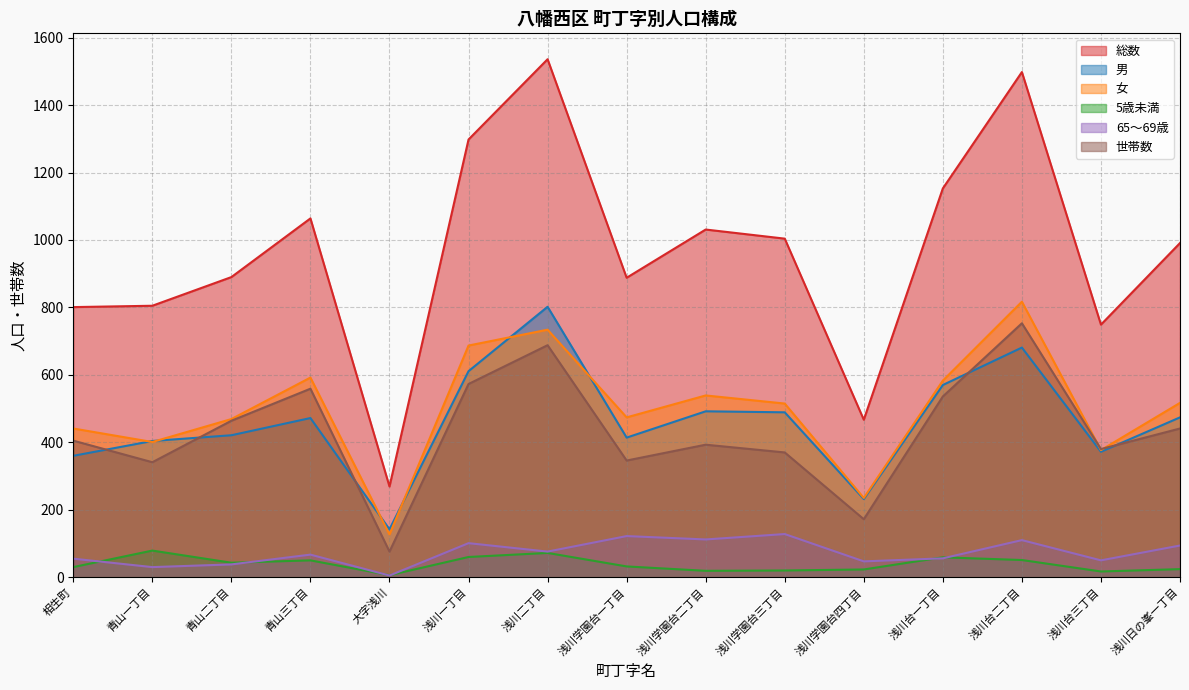

Does the chart have visible grid lines?

Yes